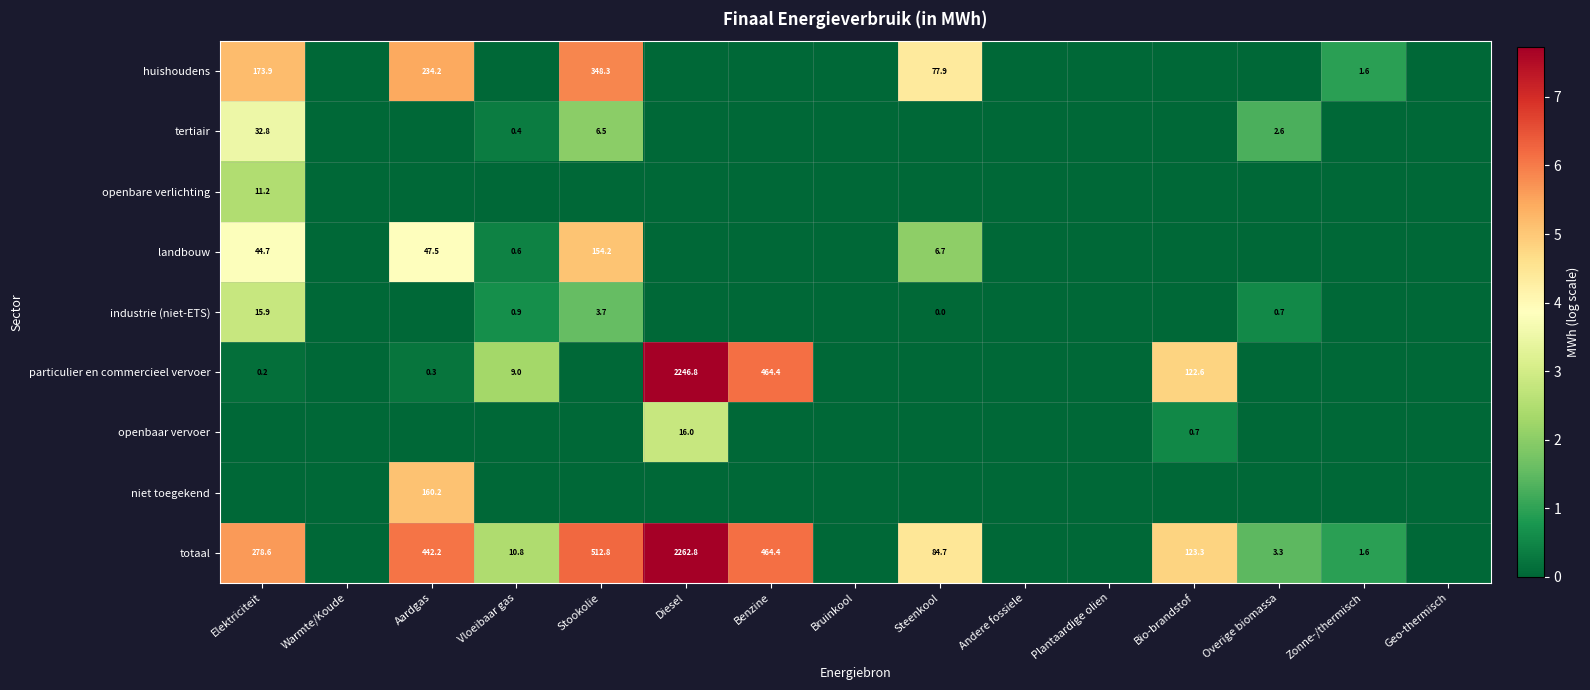

At how many categories does at least one series exceed 1?

9